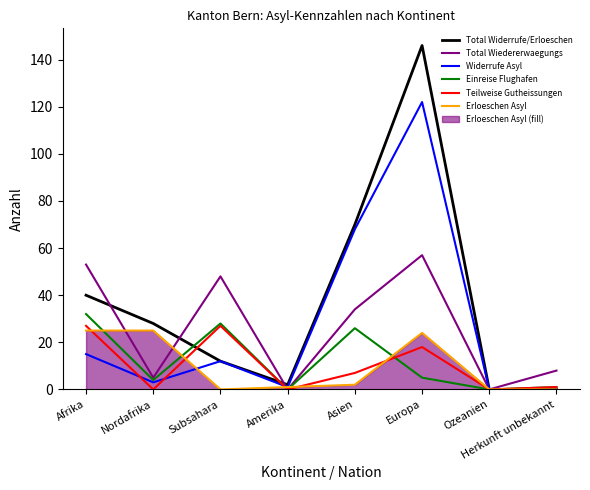

How many lines are shown in the chart?

6